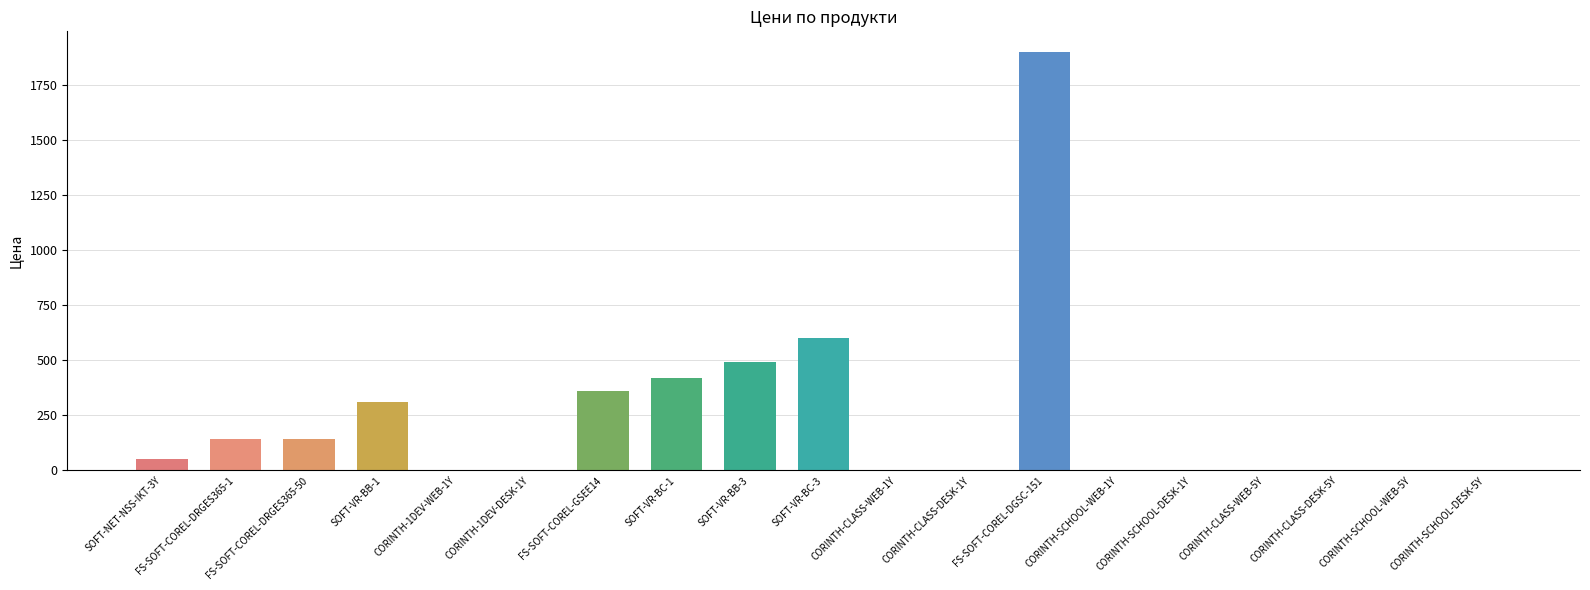

Which has a higher value, CORINTH-CLASS-DESK-5Y or SOFT-VR-BB-3?

SOFT-VR-BB-3